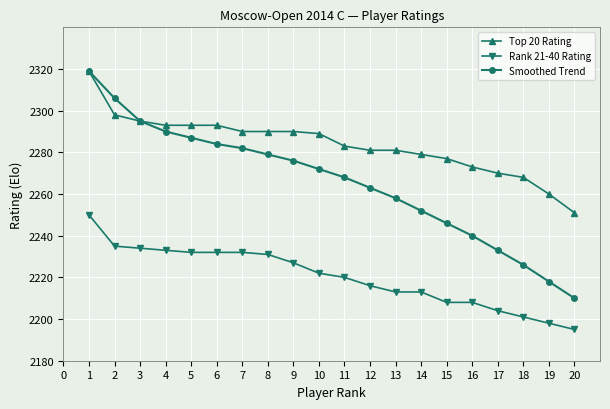

True or false: Rank 21-40 Rating has a value of 3547 at 14.

False